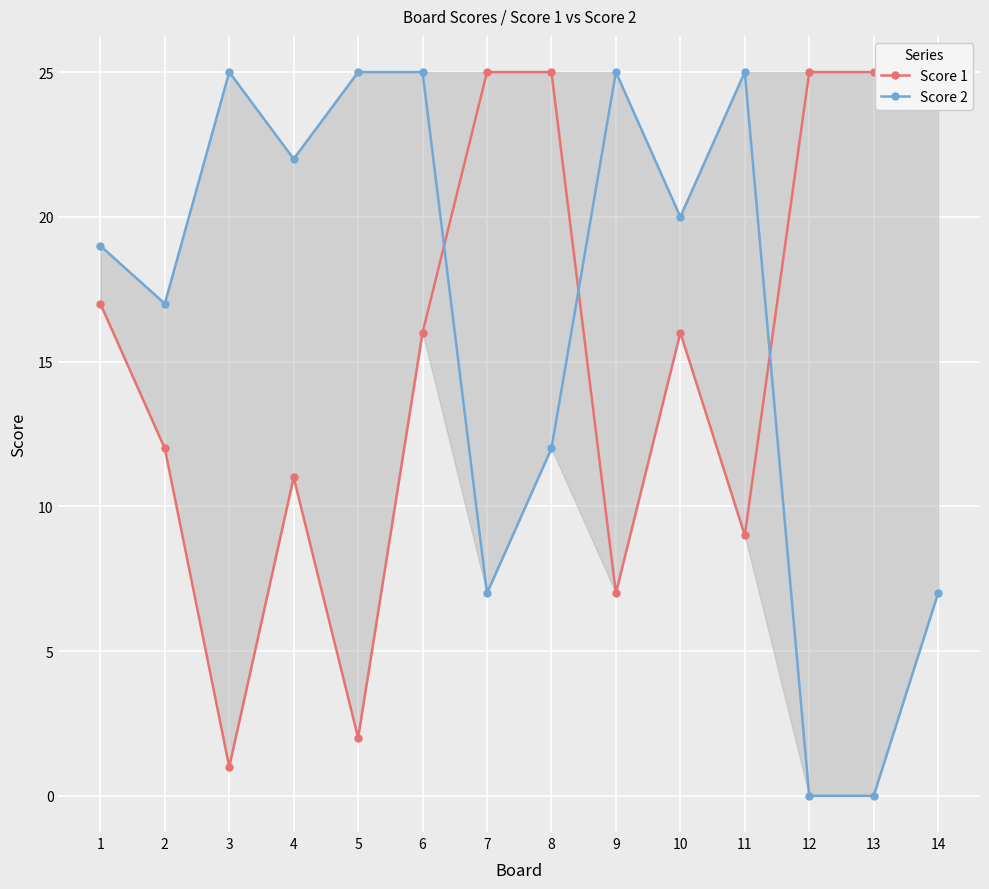

How many lines are shown in the chart?

2